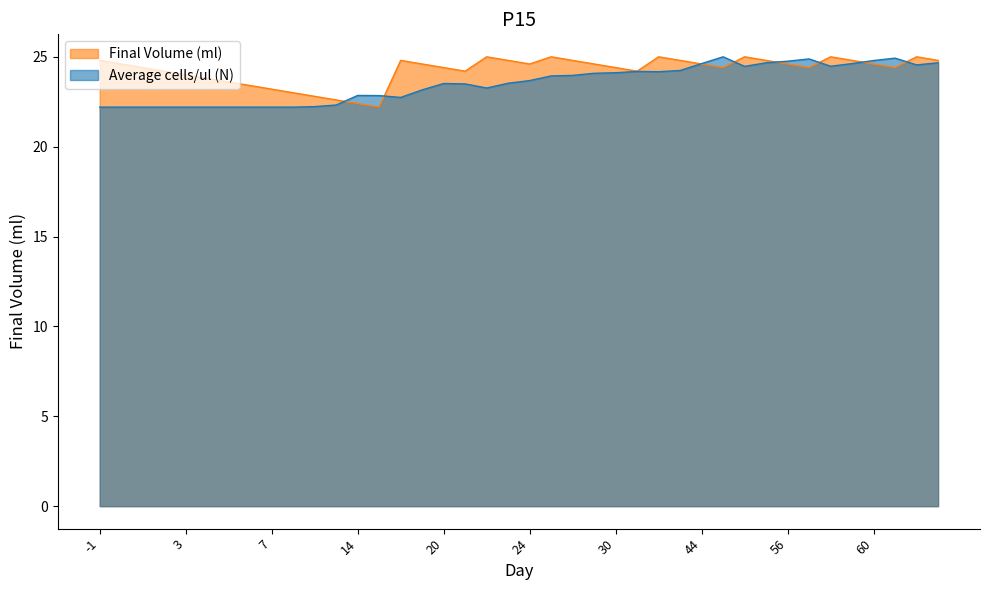

Reading left to right, extract all data points from this chart.

Final Volume (ml): -1=24.8	0=24.6	1=24.4	2=24.2	3=24.0	4=23.8	5=23.6	6=23.4	7=23.2	8=23.0	10=22.8	11=22.6	14=22.4	15=22.2	16=24.8	17=24.6	20=24.4	21=24.2	22=25.0	23=24.8	24=24.6	27=25.0	28=24.8	29=24.6	30=24.4	31=24.2	34=25.0	38=24.8	44=24.6	52=24.4	53=25.0	55=24.8	56=24.6	57=24.4	58=25.0	59=24.8	60=24.6	62=24.4	63=25.0	64=24.8
Average cells/ul (N): -1=22.2	0=22.2	1=22.2	2=22.2	3=22.2	4=22.2	5=22.2	6=22.2	7=22.2	8=22.2	10=22.2	11=22.3	14=22.9	15=22.8	16=22.7	17=23.2	20=23.5	21=23.5	22=23.3	23=23.5	24=23.7	27=23.9	28=24.0	29=24.1	30=24.1	31=24.2	34=24.2	38=24.2	44=24.6	52=25.0	53=24.5	55=24.7	56=24.8	57=24.9	58=24.5	59=24.6	60=24.8	62=24.9	63=24.5	64=24.7